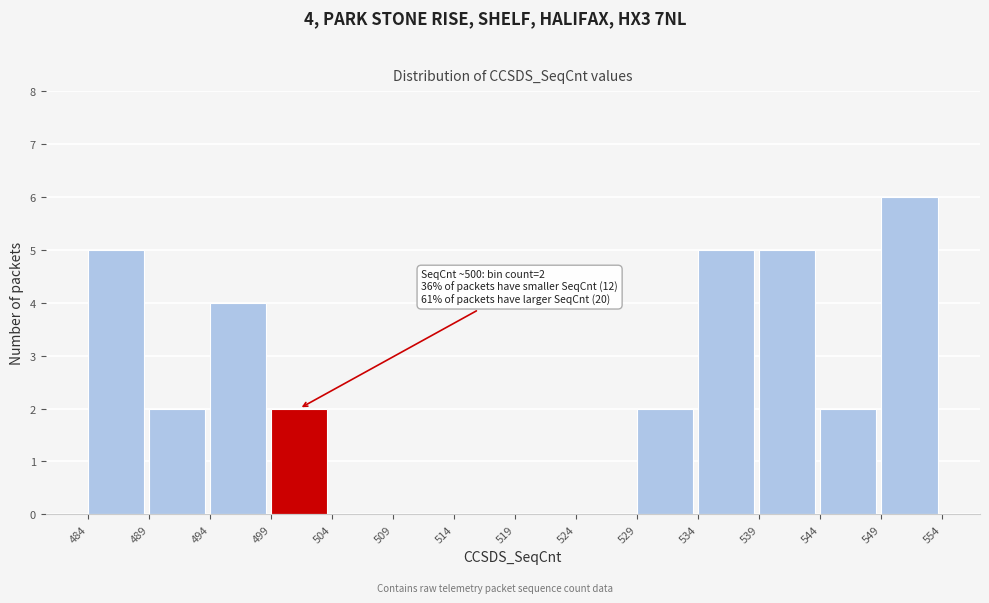

Which range on the x-axis has the tallest bar?

549 to 554